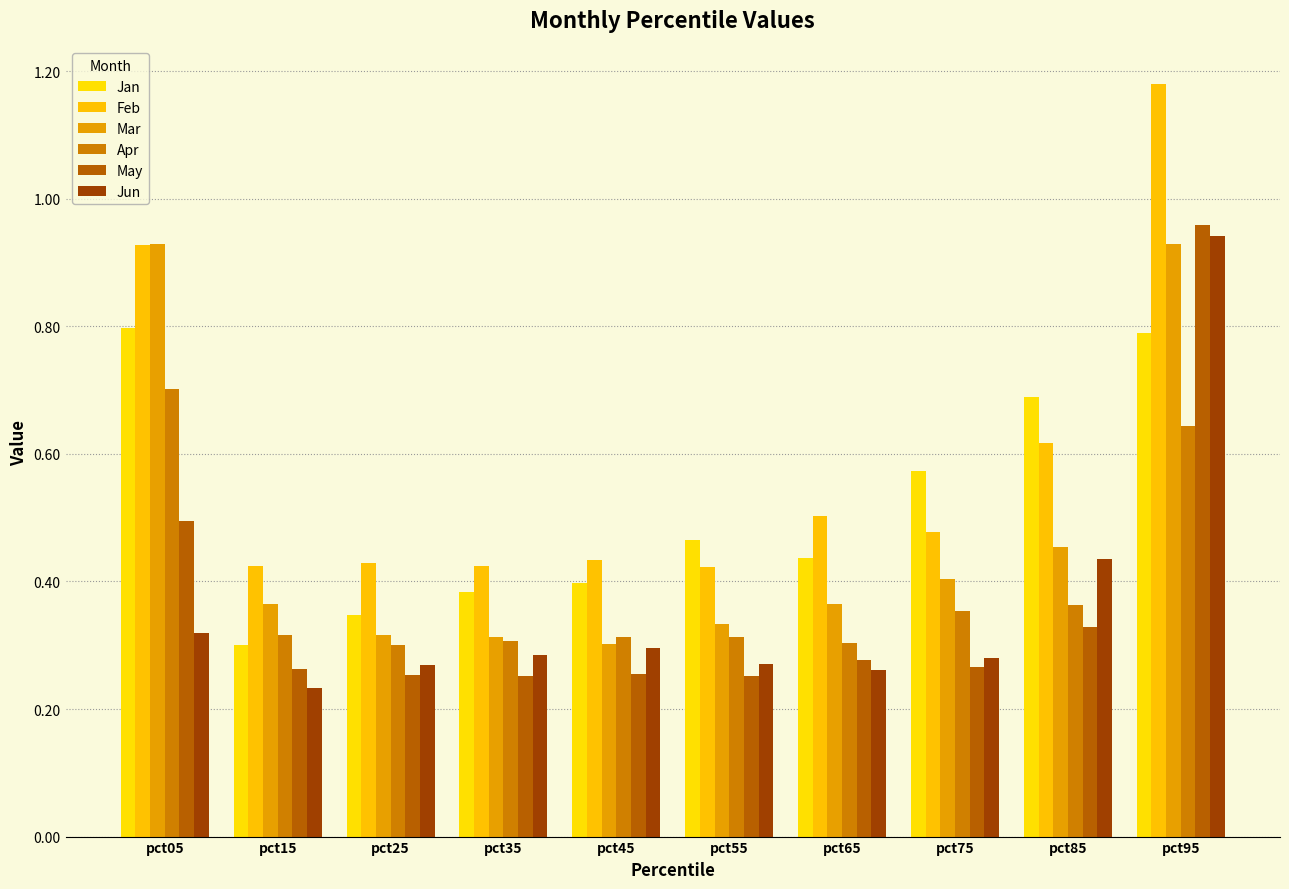

At which label does Jan reach its peak?

pct05